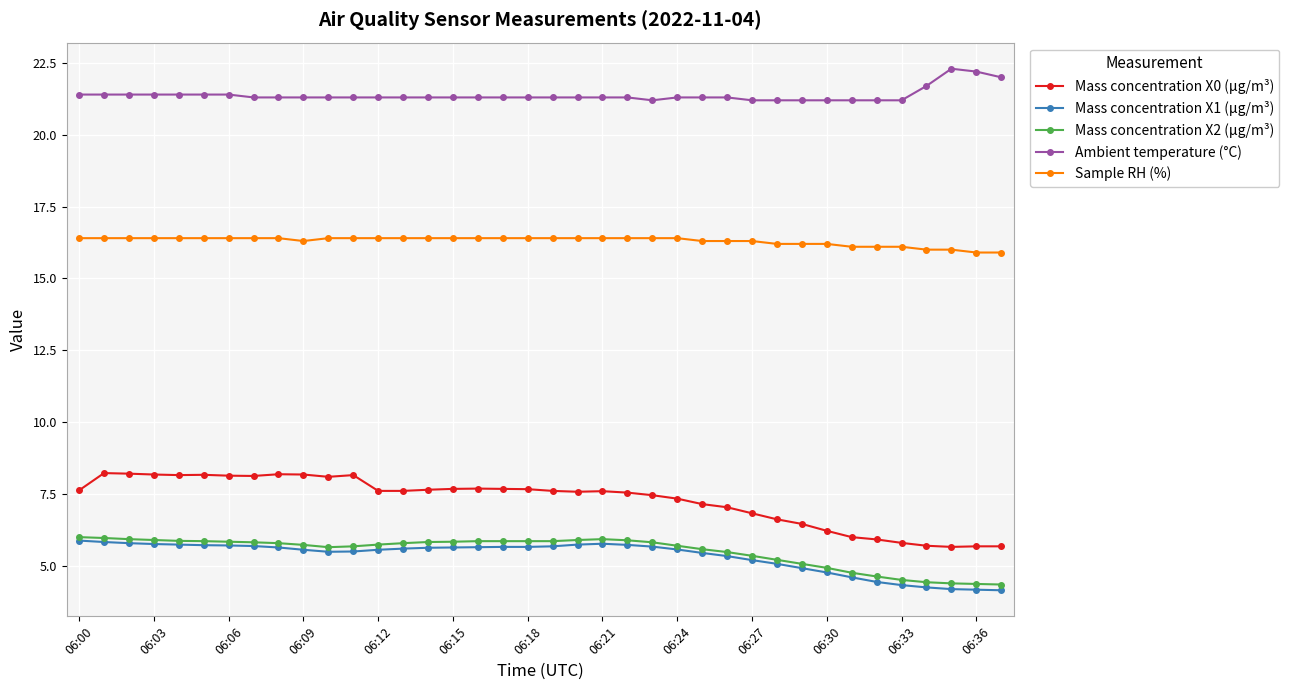

What are all the series names shown in the legend?

Mass concentration X0 (μg/m³), Mass concentration X1 (μg/m³), Mass concentration X2 (μg/m³), Ambient temperature (°C), Sample RH (%)